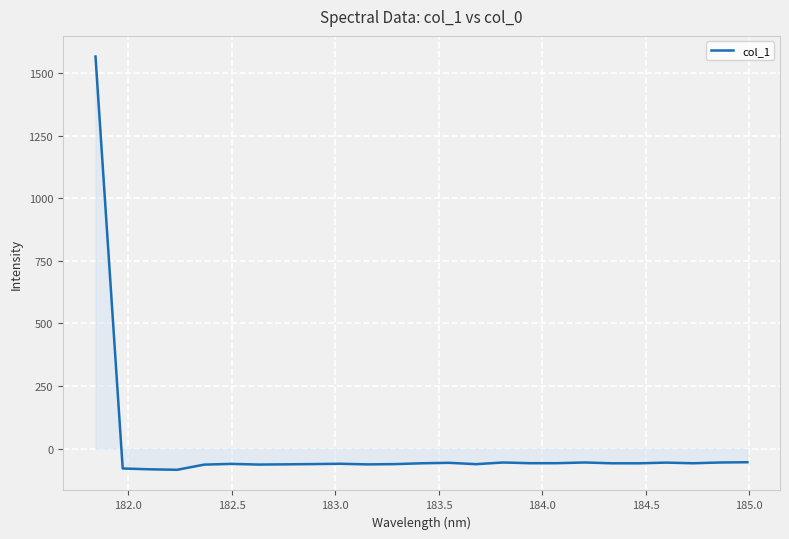

What is the maximum value shown in the chart?

1565.2